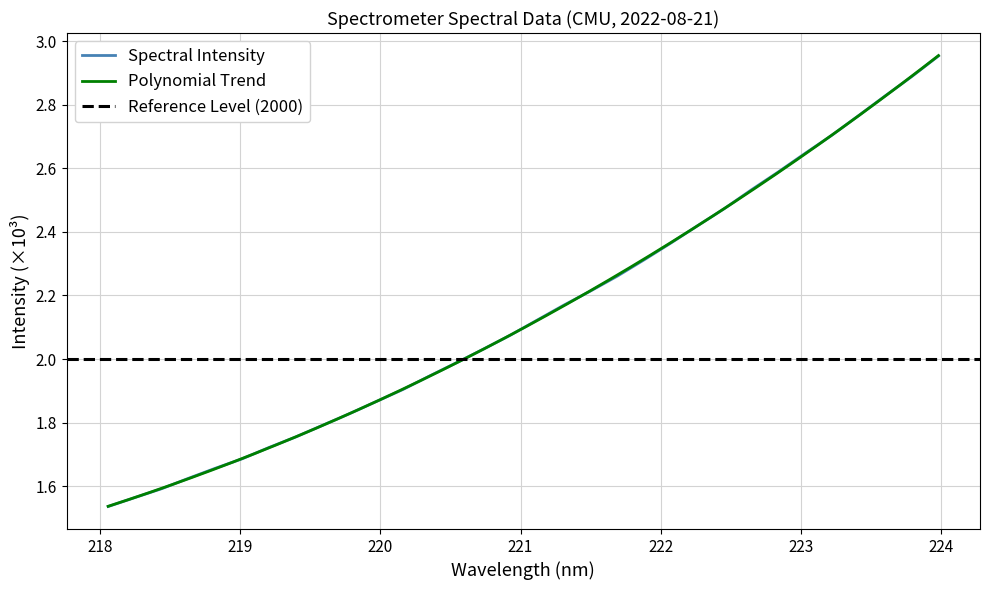

How many data points are above 2?

18